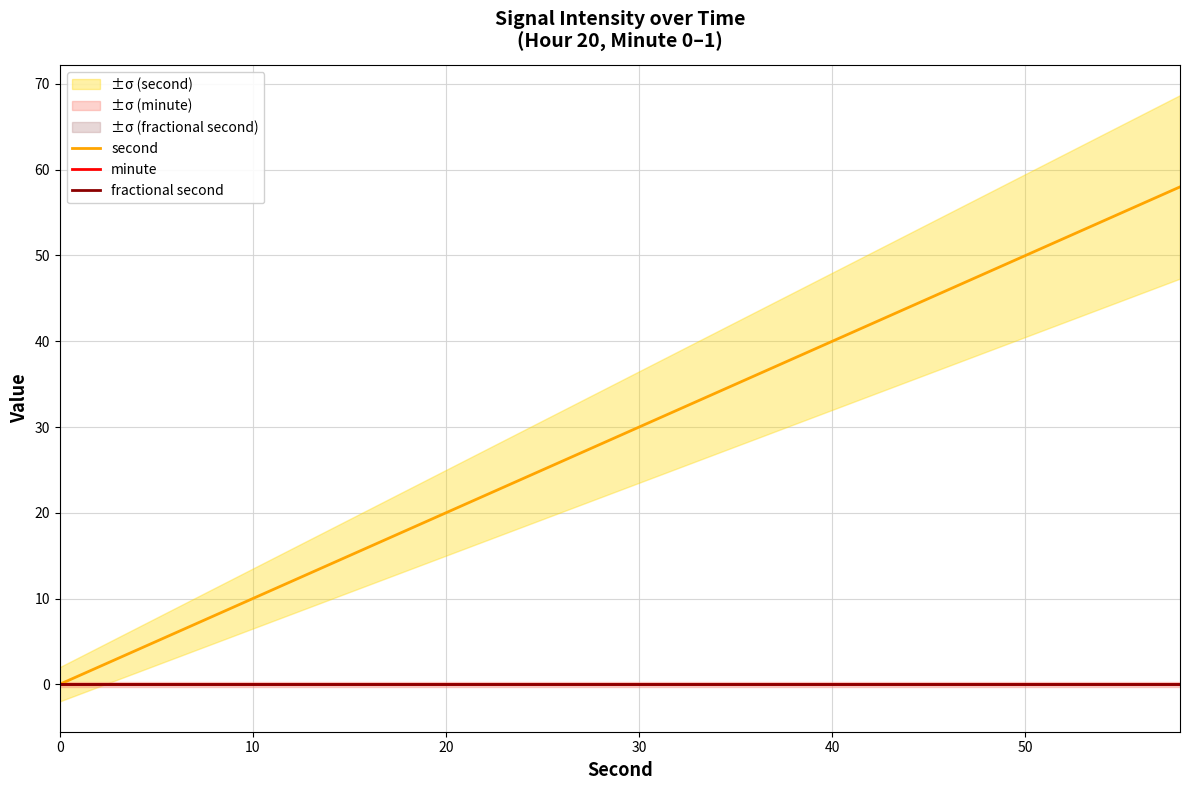

What is the highest value of the second series?

58